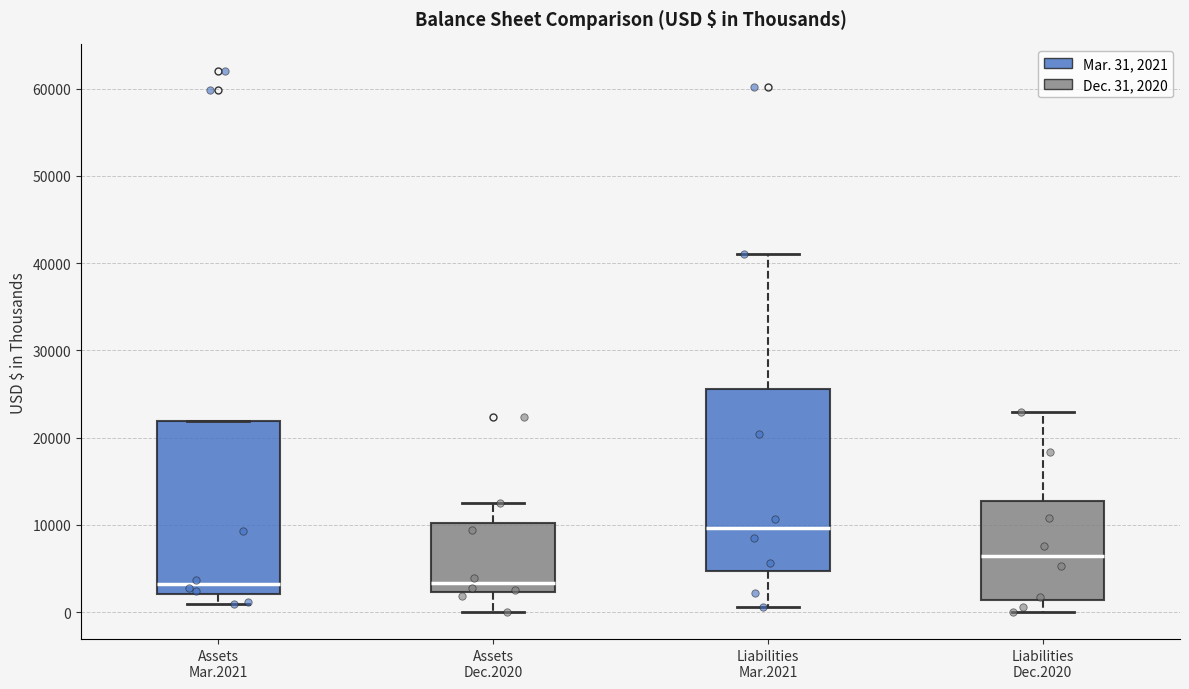

Which box has the highest median line?

Liabilities Mar.2021